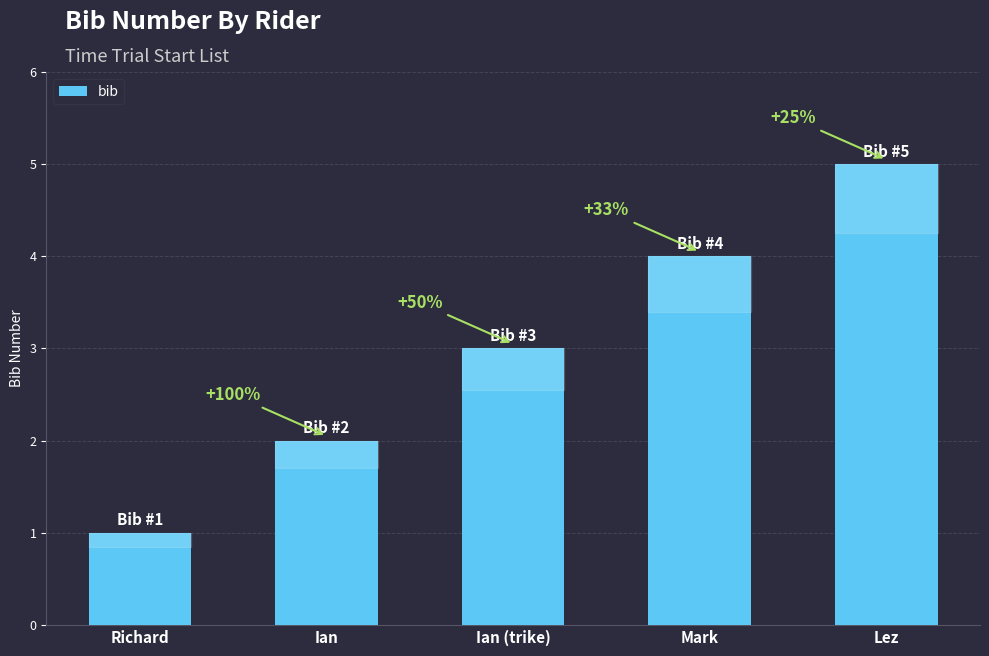

What is the difference between the values at Richard and Mark?

3